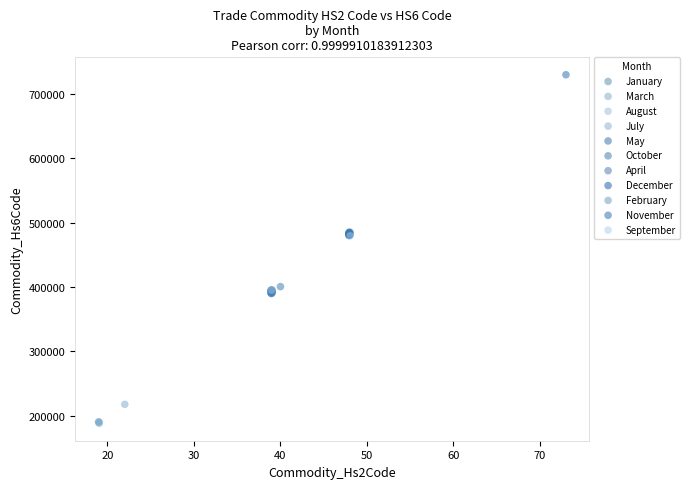

Which series has the widest spread of Y values?

November